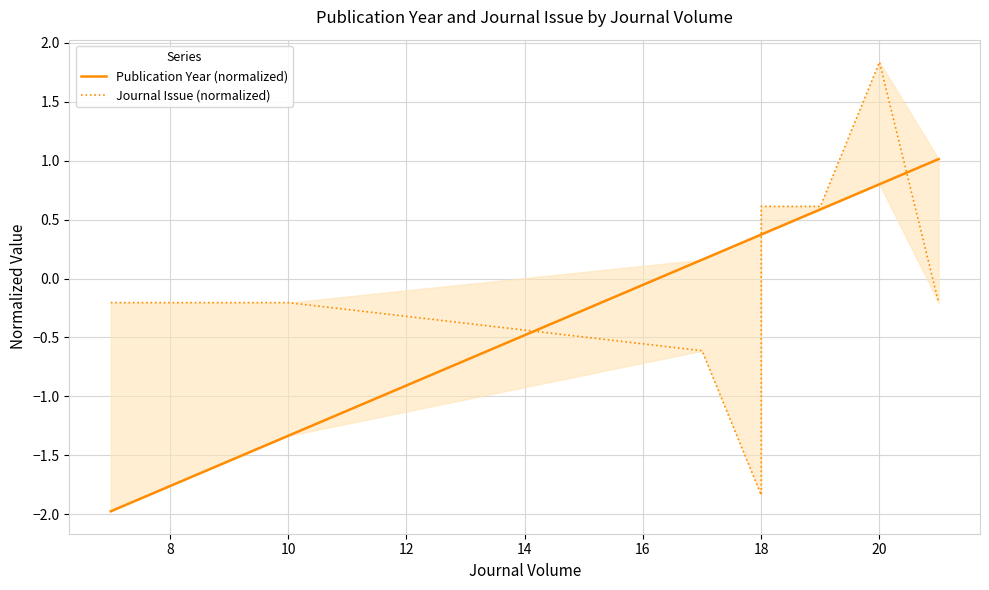

What is the minimum value for Publication Year (normalized)?

-2.0